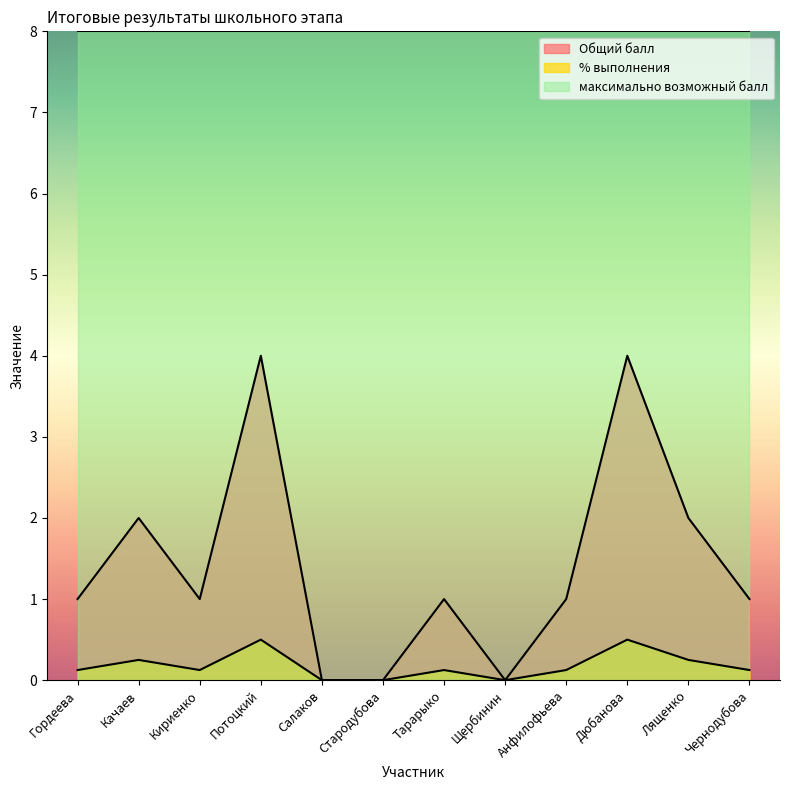

How many distinct data groups are displayed?

3